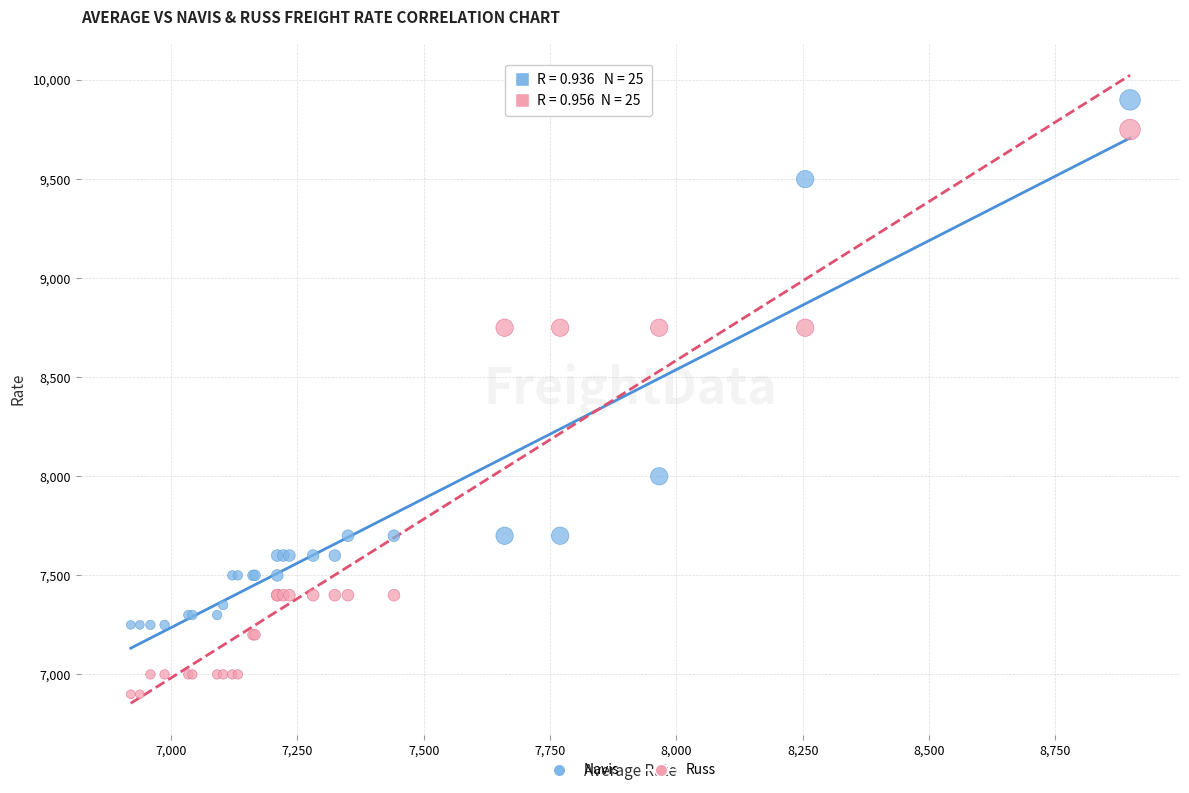

Which series has the widest spread of Y values?

Russ